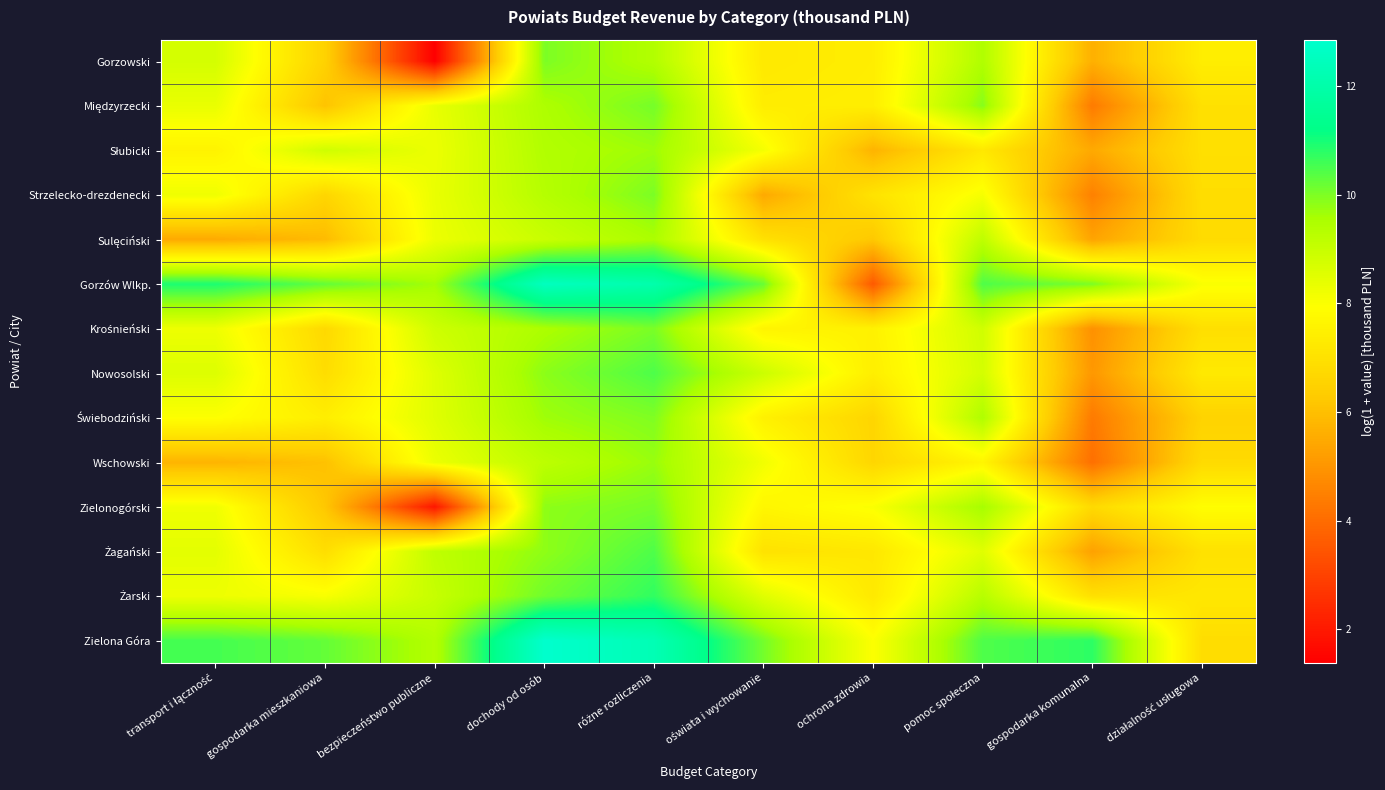

List the series in order of their peak value, highest first.

Zielona Góra, Gorzów Wlkp., Żarski, Nowosolski, Żagański, Międzyrzecki, Zielonogórski, Krośnieński, Strzelecko-drezdenecki, Gorzowski, Świebodziński, Wschowski, Słubicki, Sulęciński